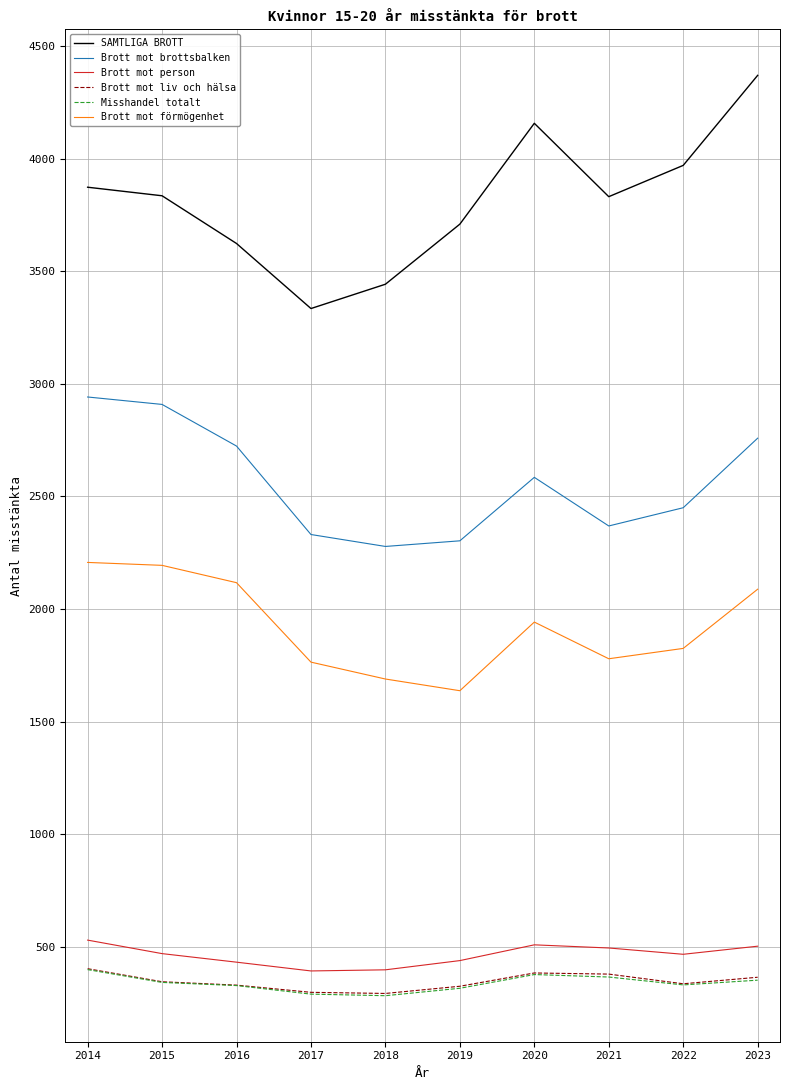

What are all the series names shown in the legend?

SAMTLIGA BROTT, Brott mot brottsbalken, Brott mot person, Brott mot liv och hälsa, Misshandel totalt, Brott mot förmögenhet